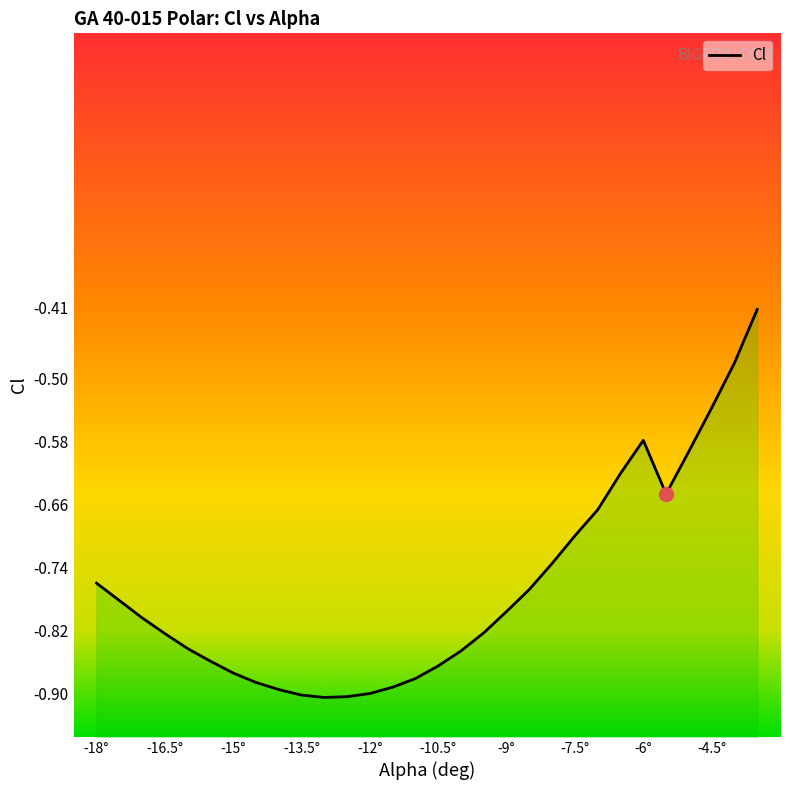

How many lines are shown in the chart?

1